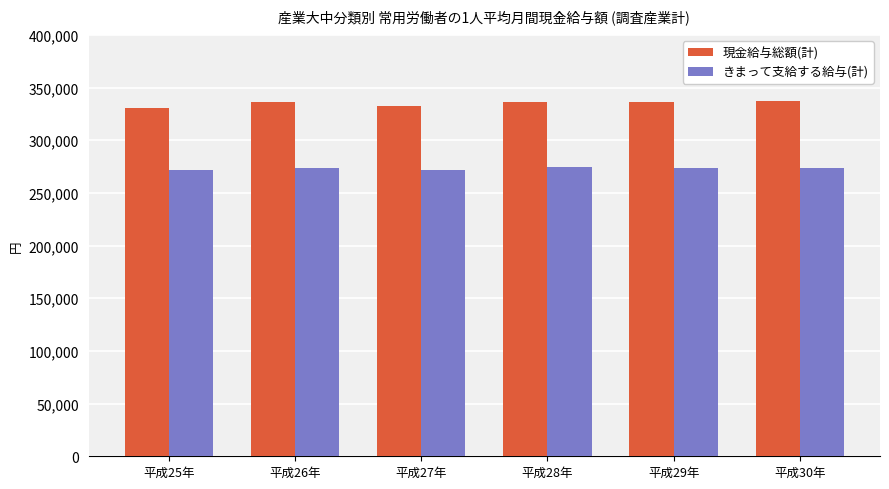

The 現金給与総額(計) series shows 147277 at 平成29年. True or false?

False